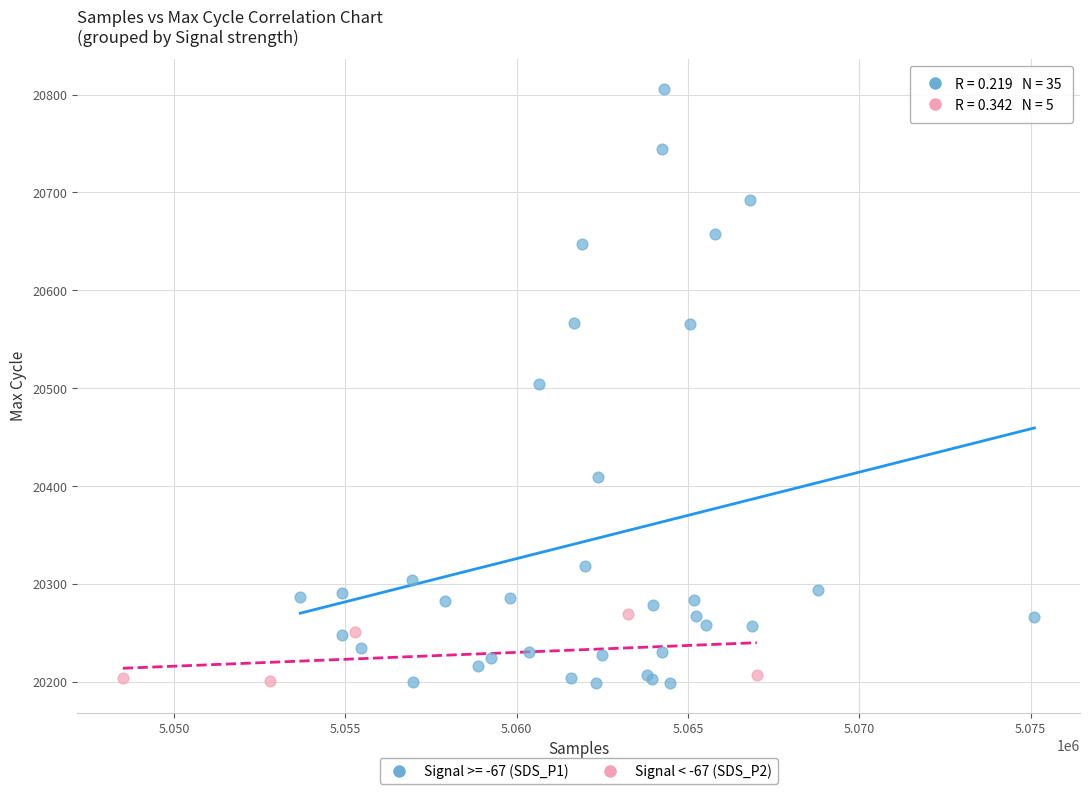

Which series contains the highest Y value?

Signal >= -67 (SDS_P1)